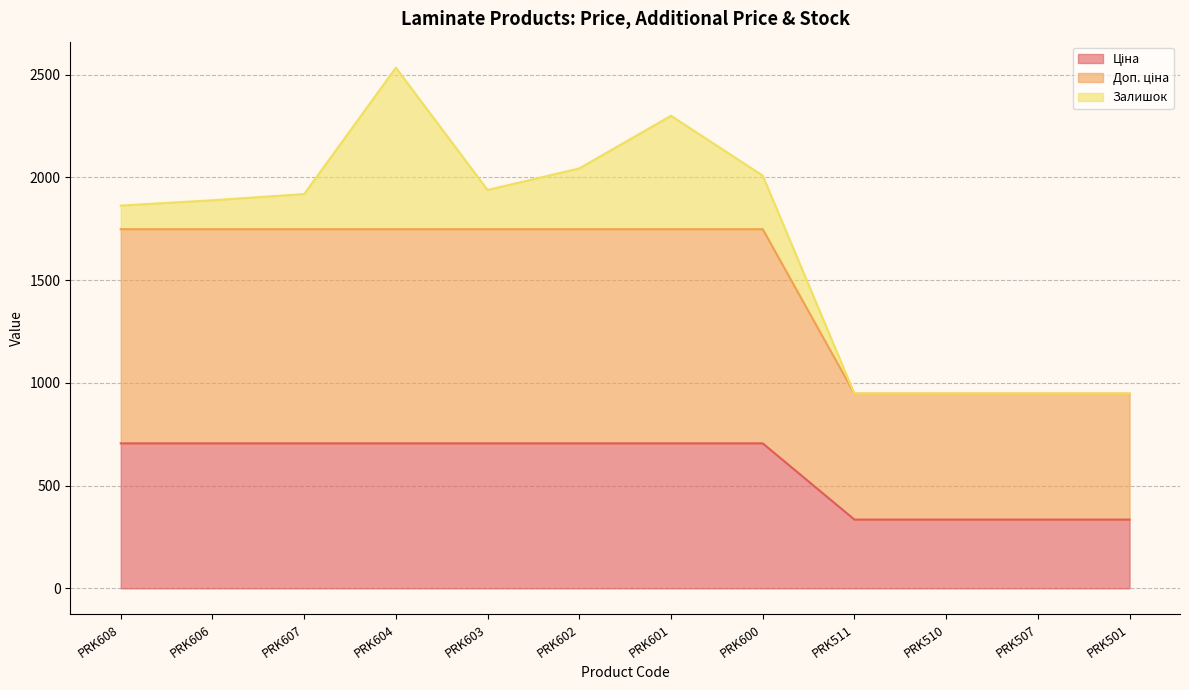

At which category is the sum across all series the highest?

PRK604